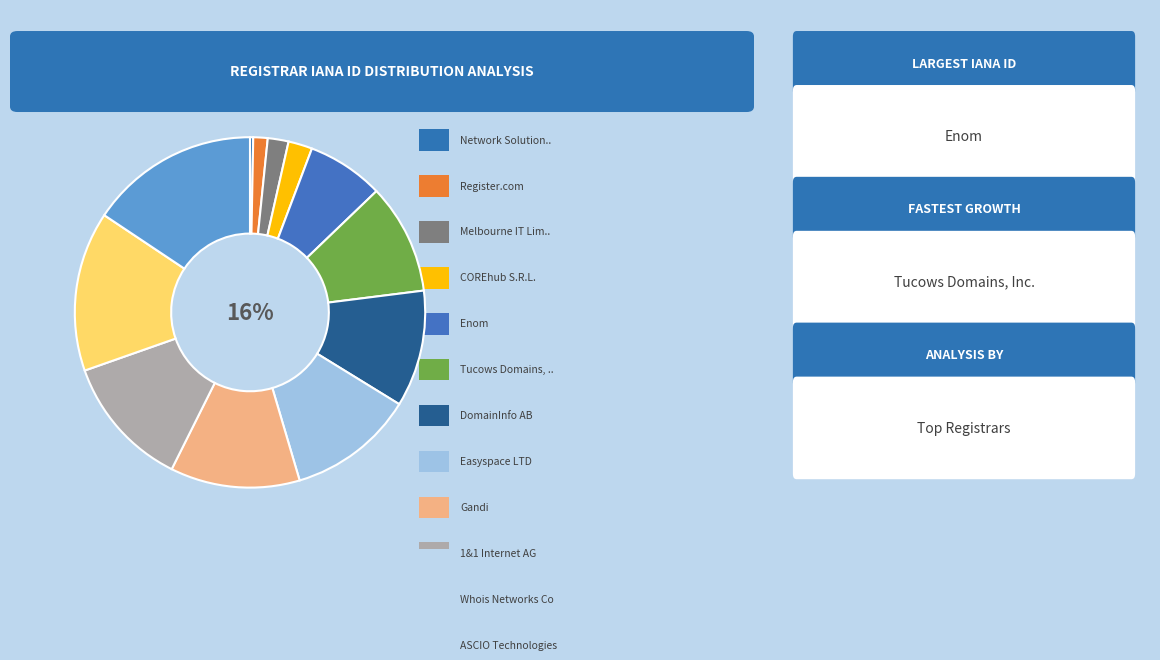

What is the smallest slice in the pie chart?

Network Solutions, LLC